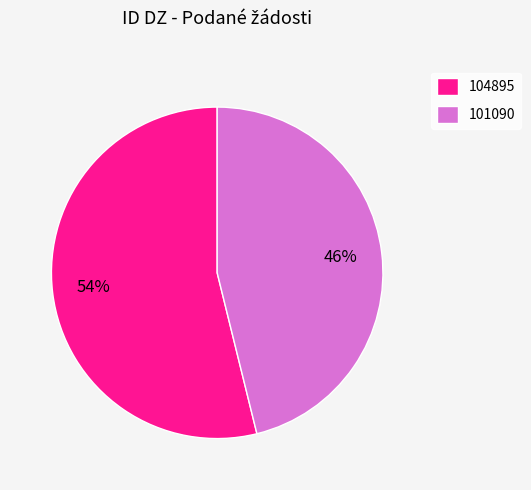

Is the sum of 101090 and 104895 greater than half?

Yes